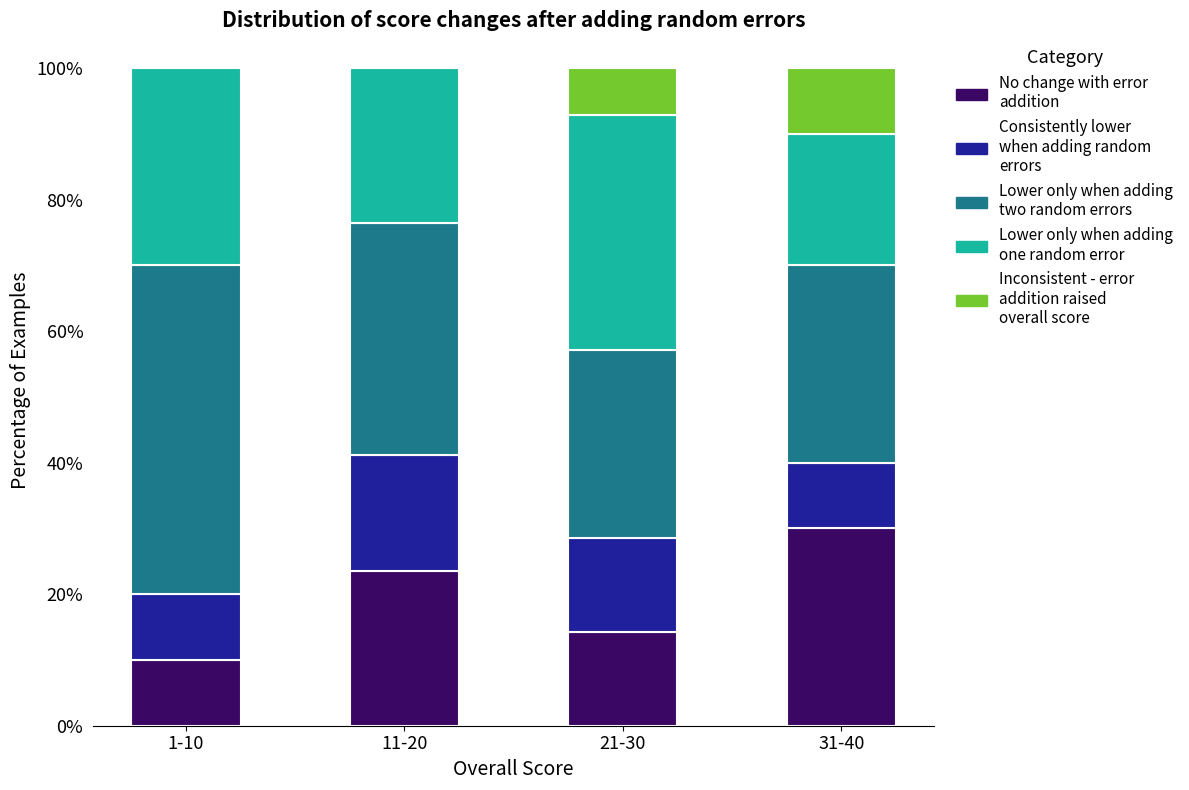

What is the total value across all series at 31-40?

100.0